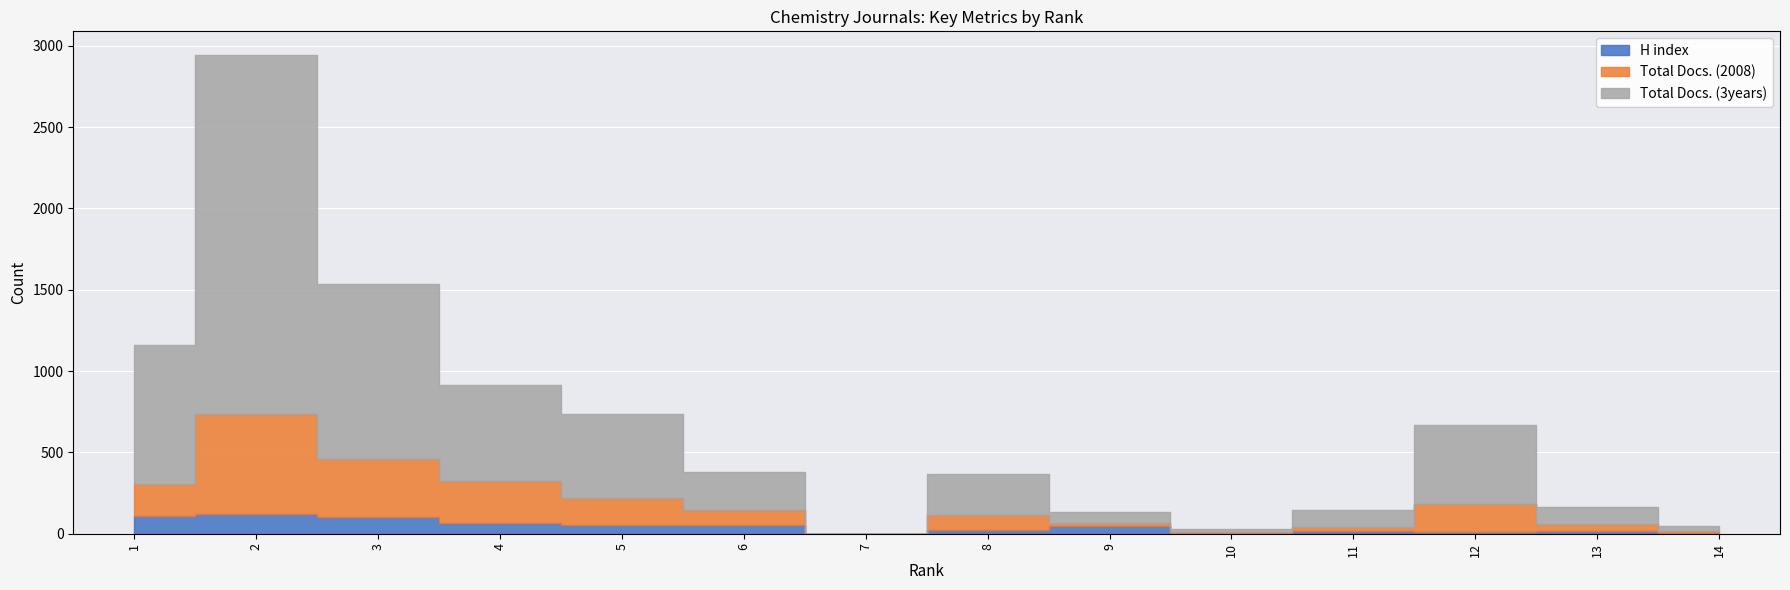

What is the total value across all series at 12?

666